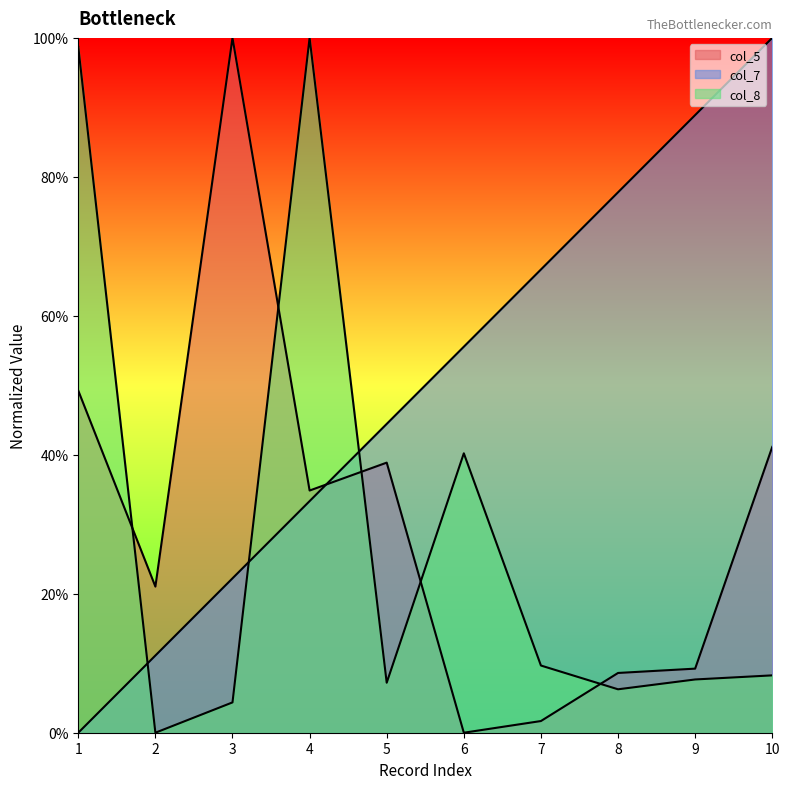

How many lines are shown in the chart?

3